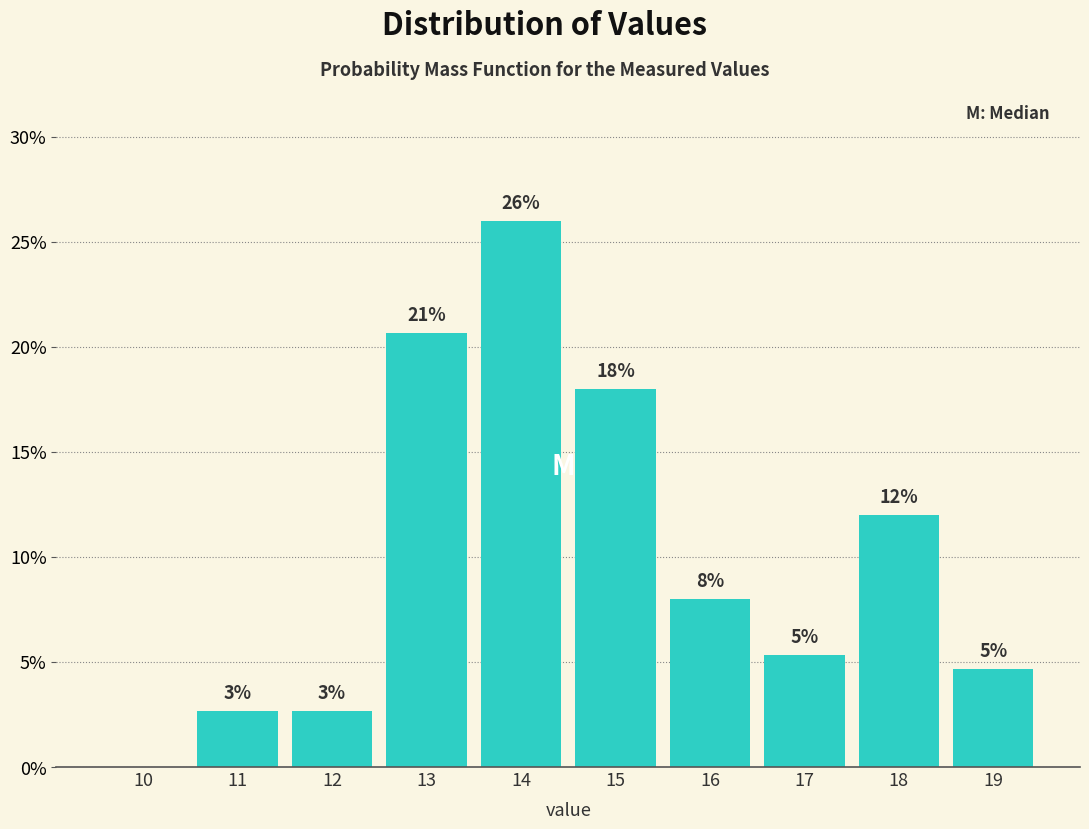

Are the bars horizontal?

No